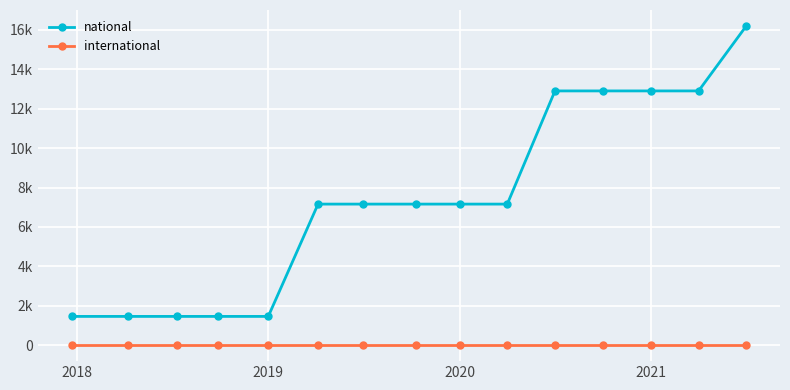

Rank the series by their average value, from lowest to highest.

international, national